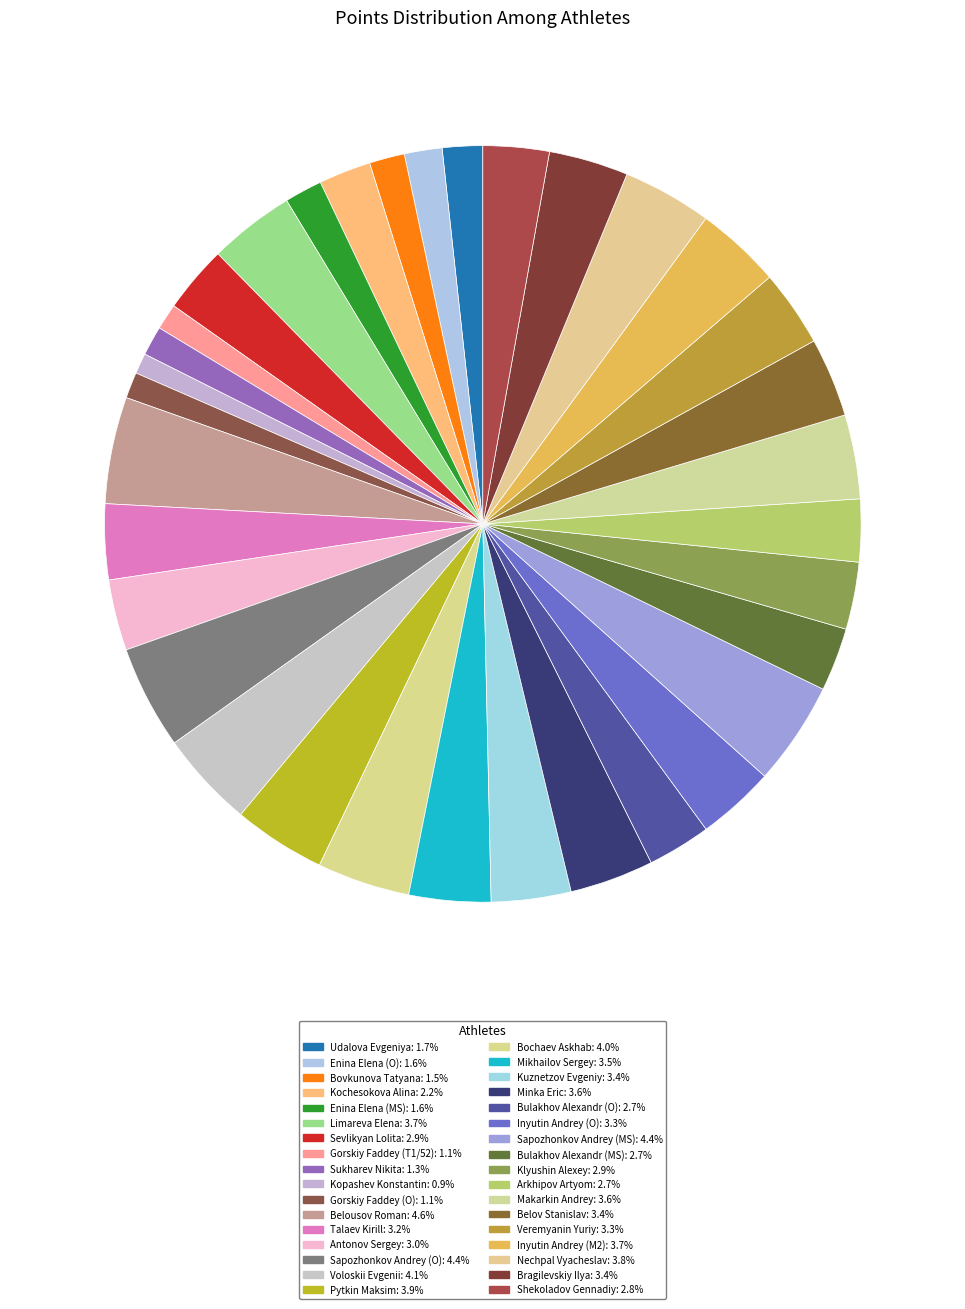

Is there a majority slice in this chart?

No